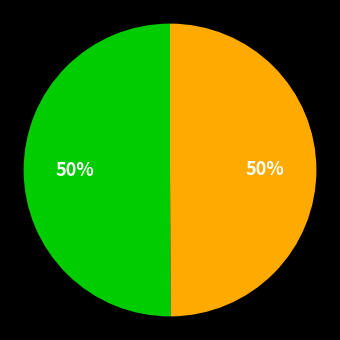

To the nearest percent, what is the average slice percentage?

50%